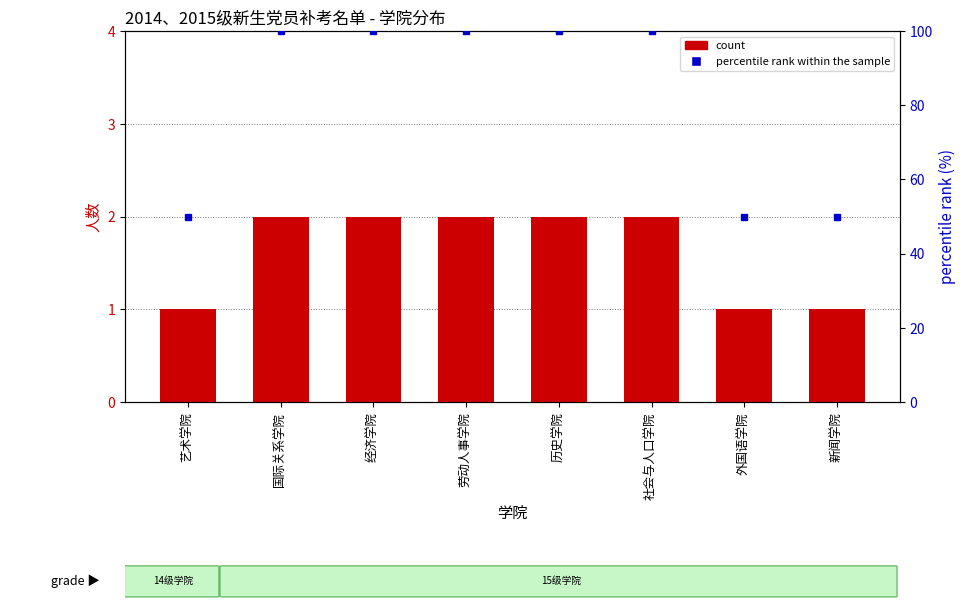

Is the value of percentile rank within the sample at 新闻学院 greater than the value of count at 经济学院?

Yes